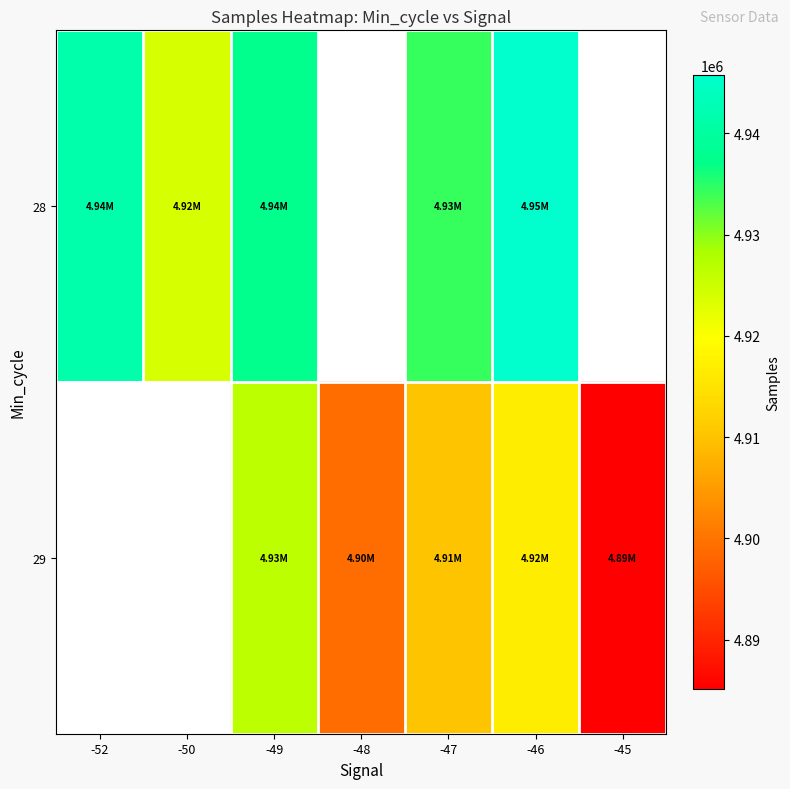

What is the difference between the highest and lowest values at -49?

11132.0